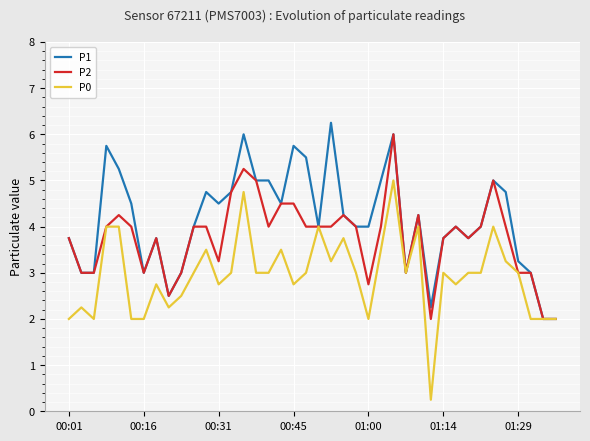

Count the number of data series in this chart.

3